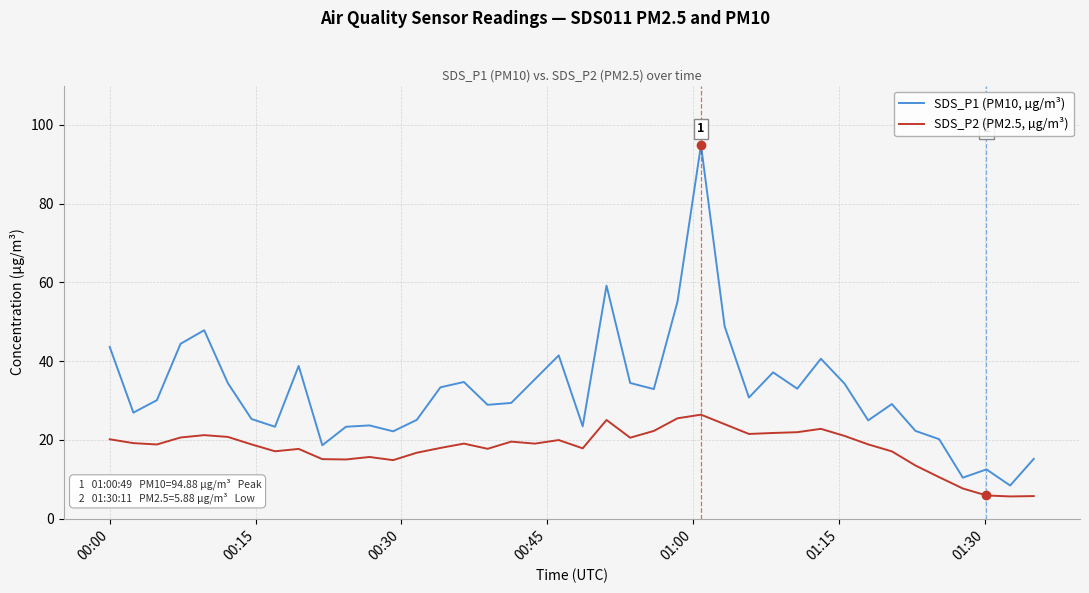

Which series has the largest total across all categories?

SDS_P1 (PM10, µg/m³)